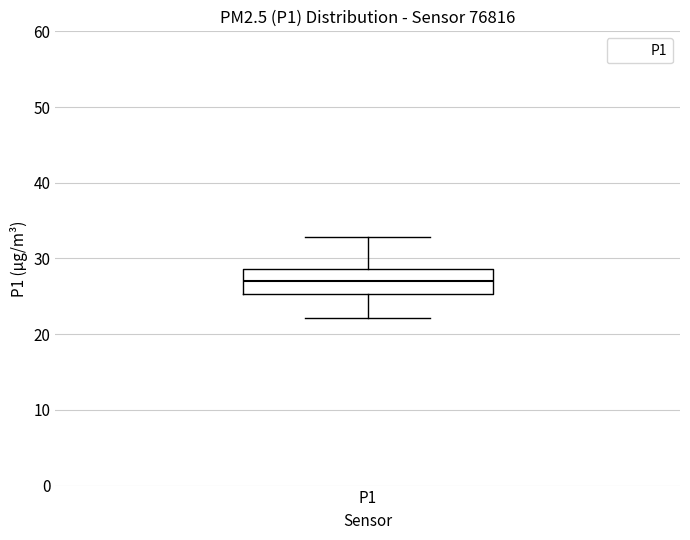

Where does the lower whisker of the box for P1 end on the y-axis? The values are not printed on the chart, so give them approximately, as read against the axis.

22